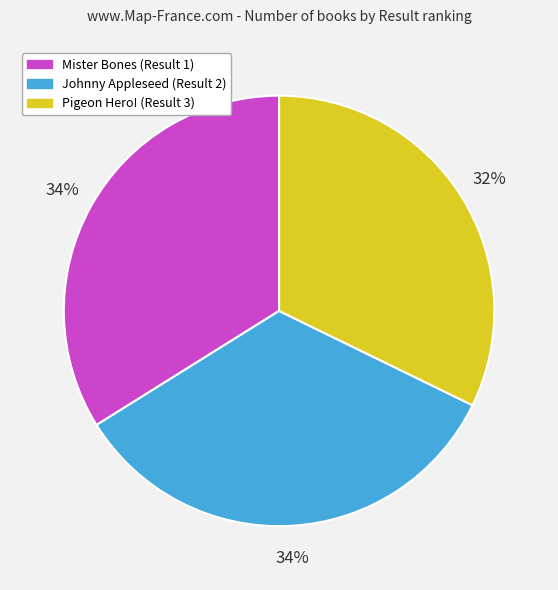

The Johnny Appleseed (Result 2) slice represents 46% of the pie. True or false?

False